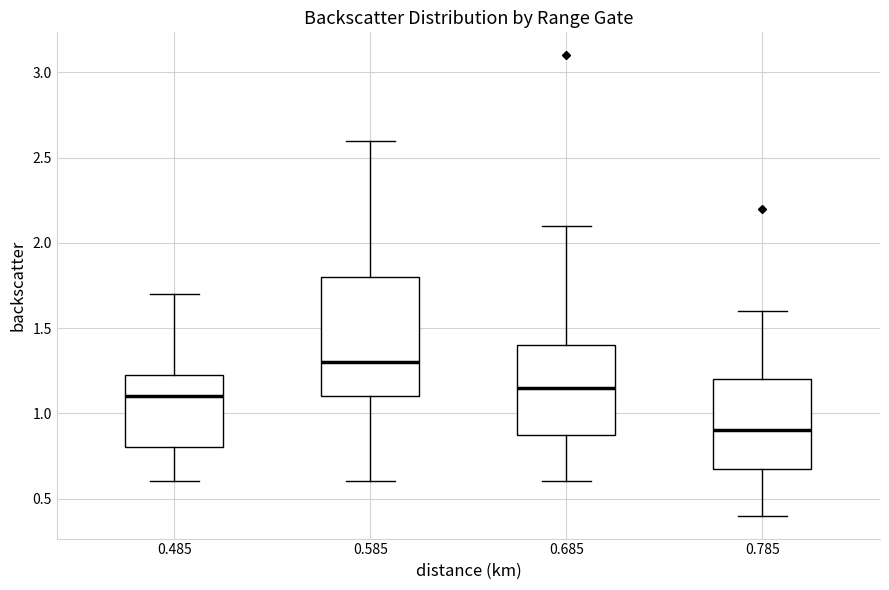

Which box is the tallest, from its lower edge to its upper edge?

0.585